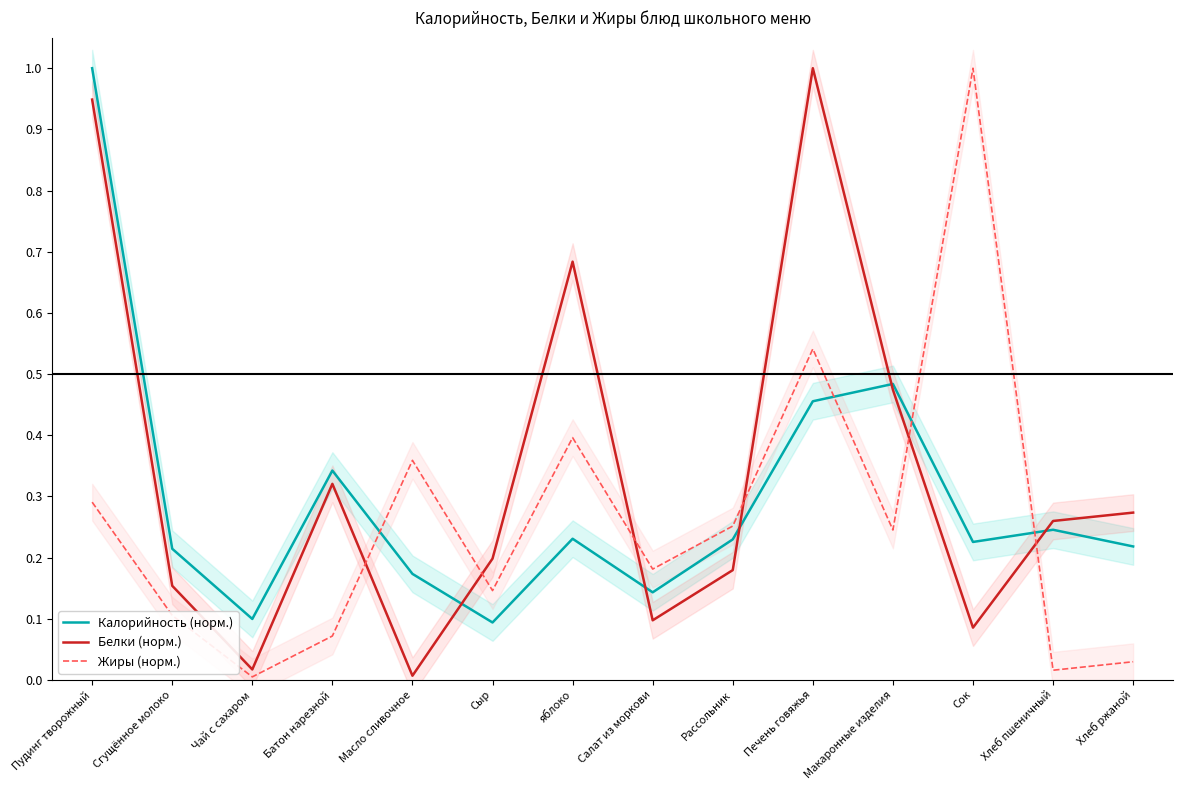

What is the value of the Калорийность (норм.) point at the 5th from the left?

0.2